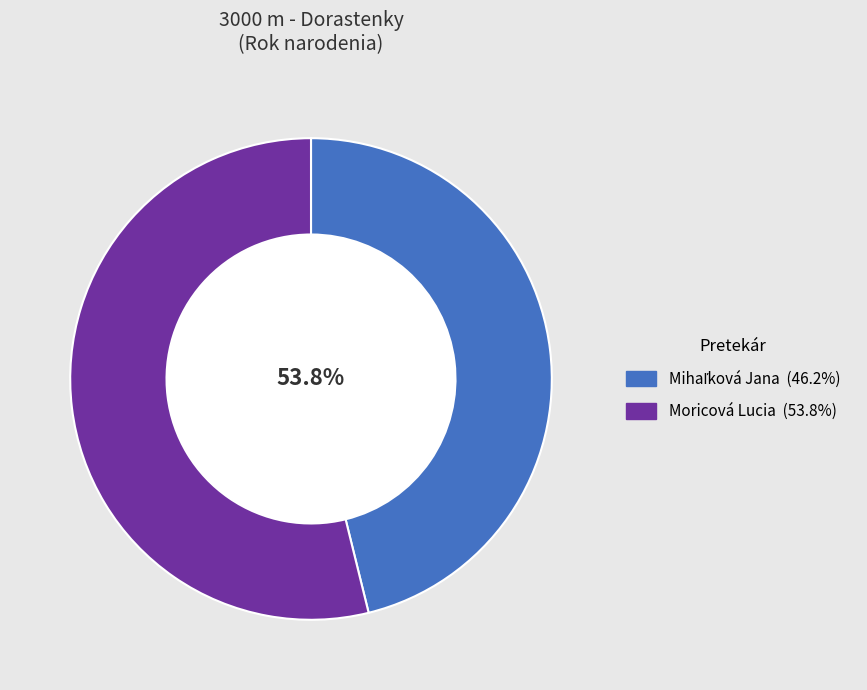

What is the total percentage of Moricová Lucia and Mihaľková Jana?

100.0%